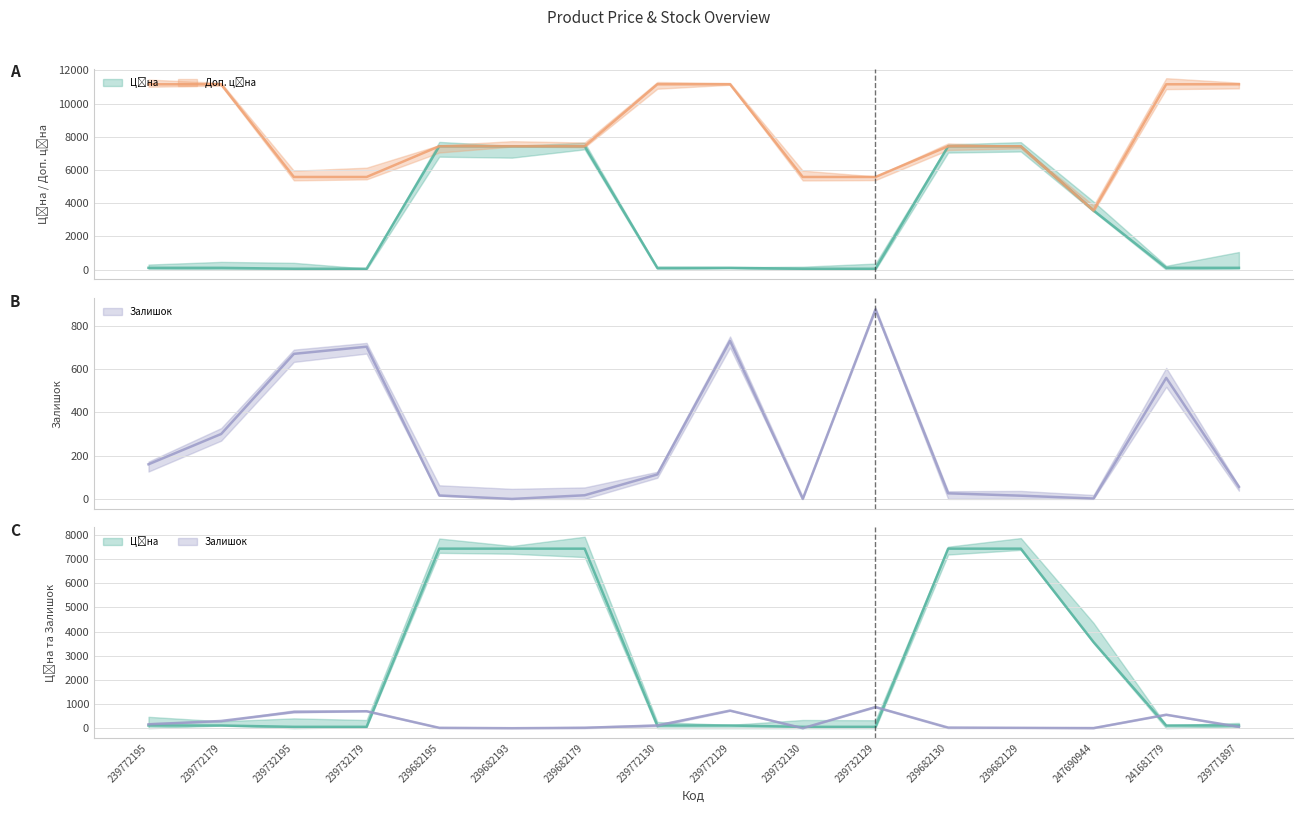

What is the spread (max minus min) of values at 241681779?

11057.3